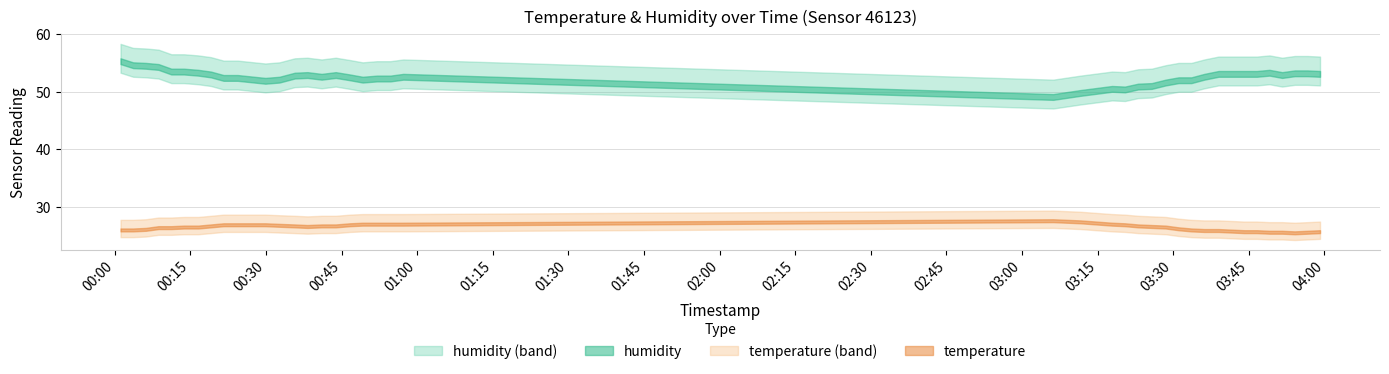

At how many categories does at least one series exceed 36?

40